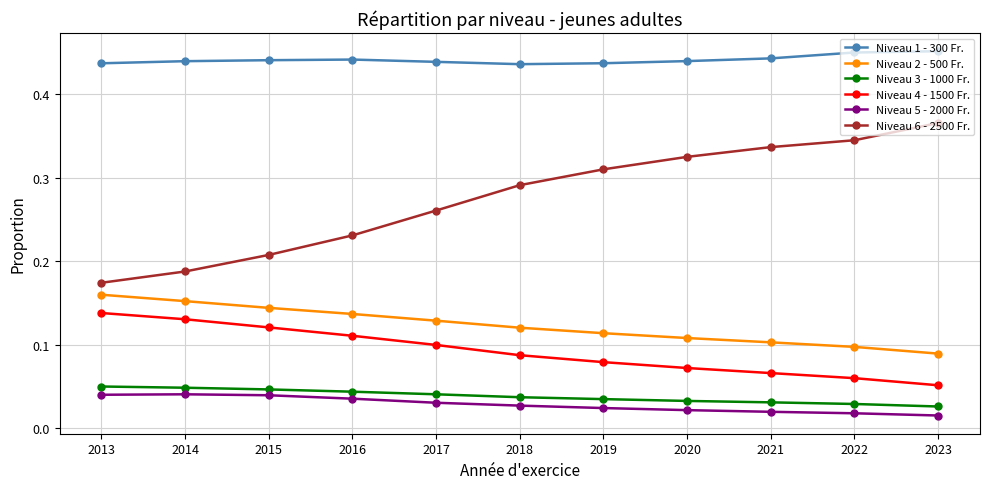

The value of Niveau 4 - 1500 Fr. at 2014 is 0.1. True or false?

True